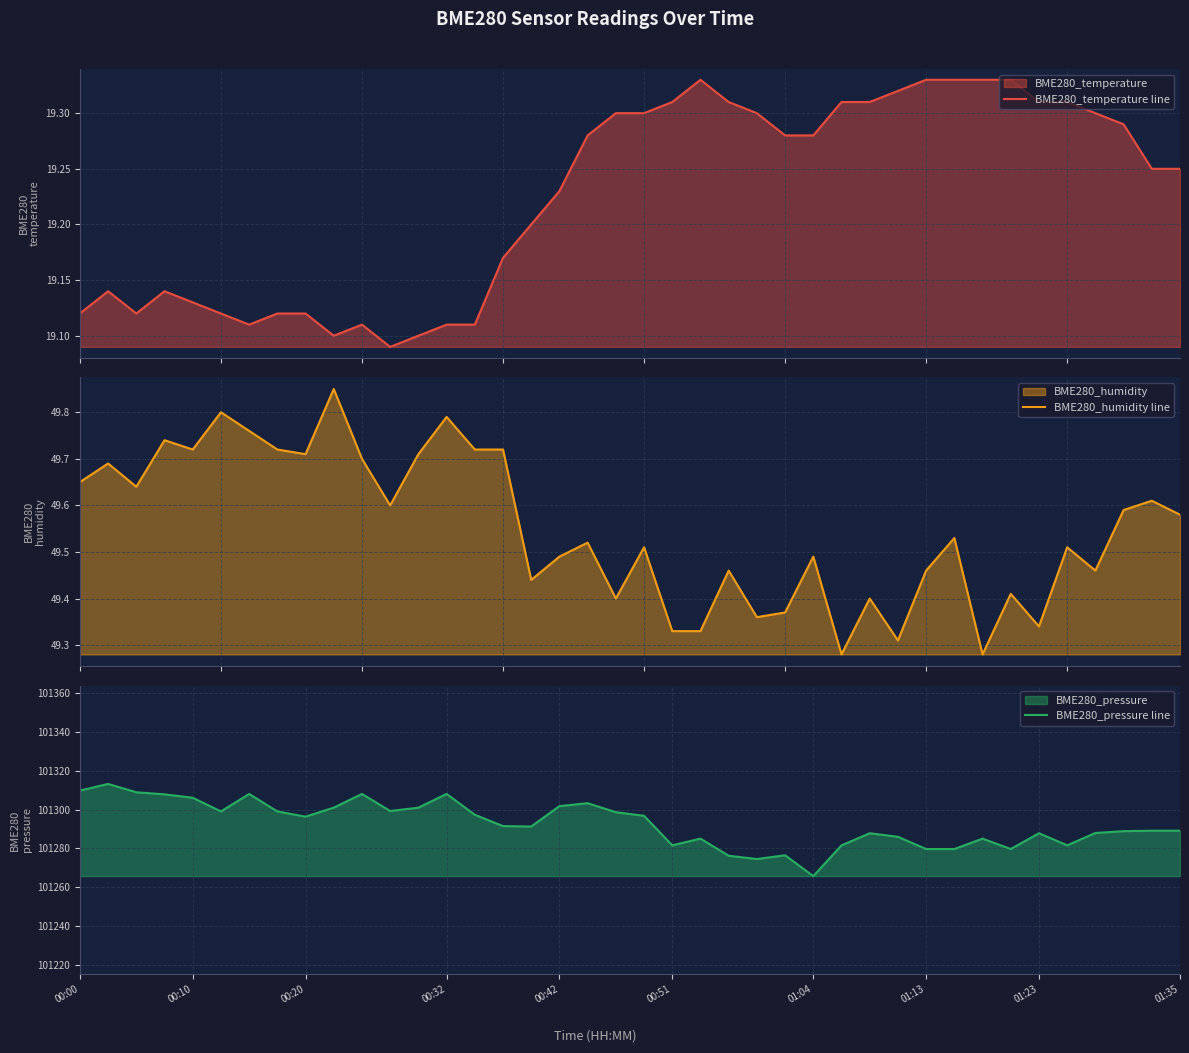

What is the maximum value for BME280_pressure line?

101313.2